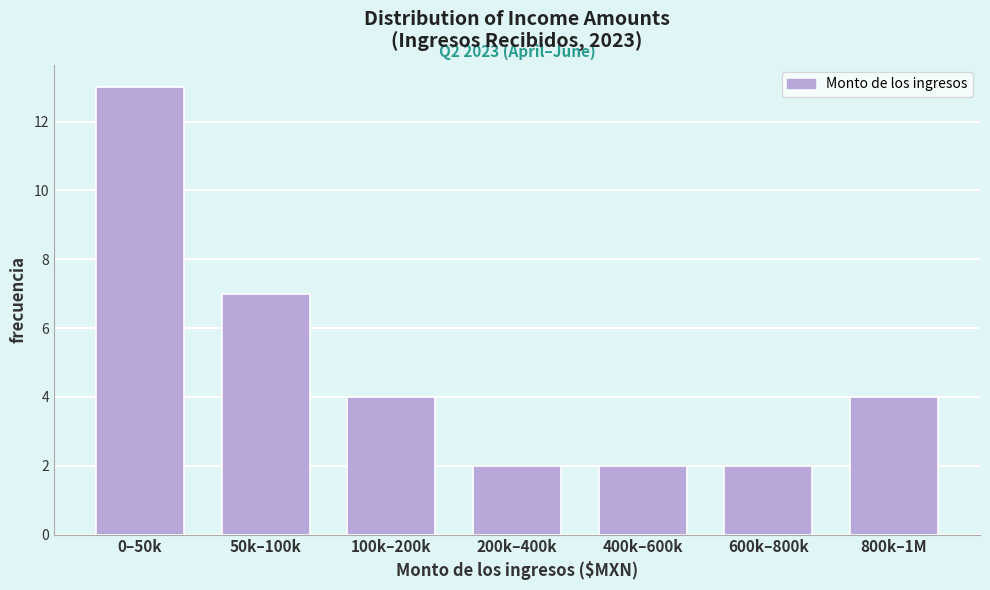

Reading left to right, what are all the values shown in this chart?

0–50k=13	50k–100k=7	100k–200k=4	200k–400k=2	400k–600k=2	600k–800k=2	800k–1M=4